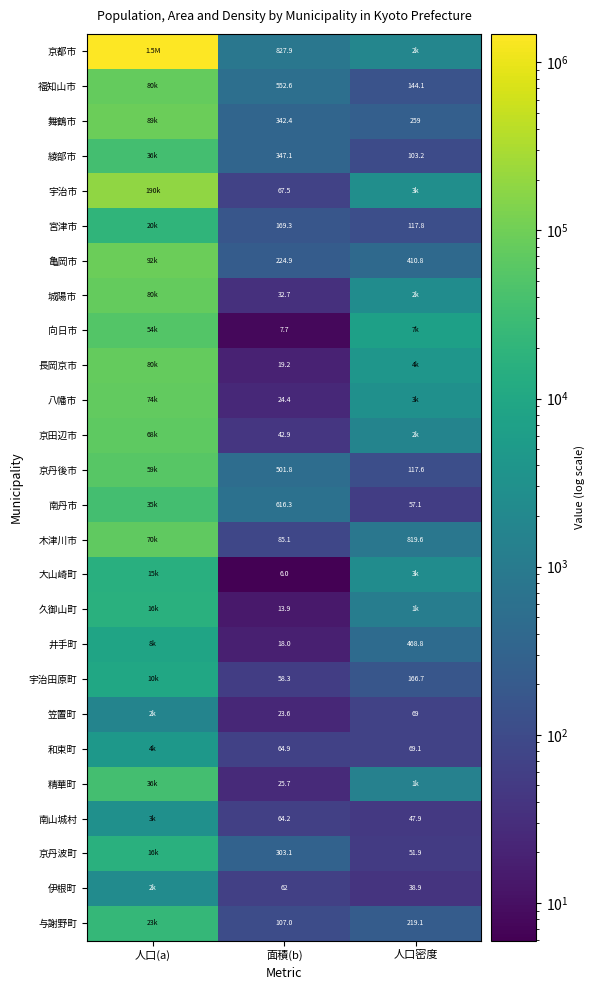

The 長岡京市 series shows 8.8 at 面積(b). True or false?

False